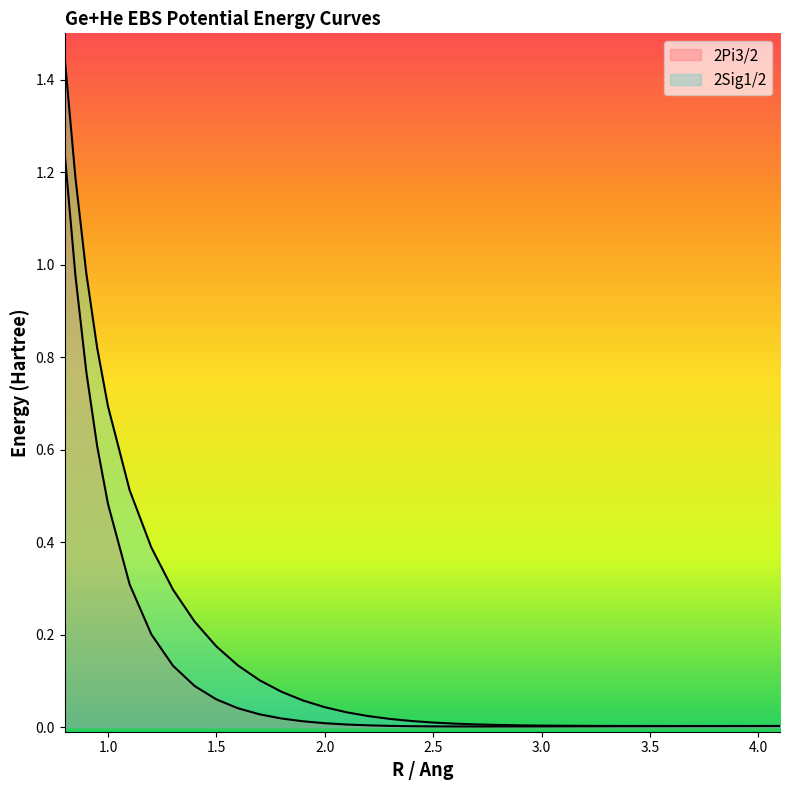

List the series in order of their peak value, highest first.

2Sig1/2, 2Pi3/2